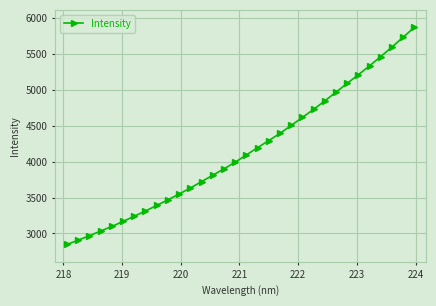

What is the maximum value shown in the chart?

5869.1